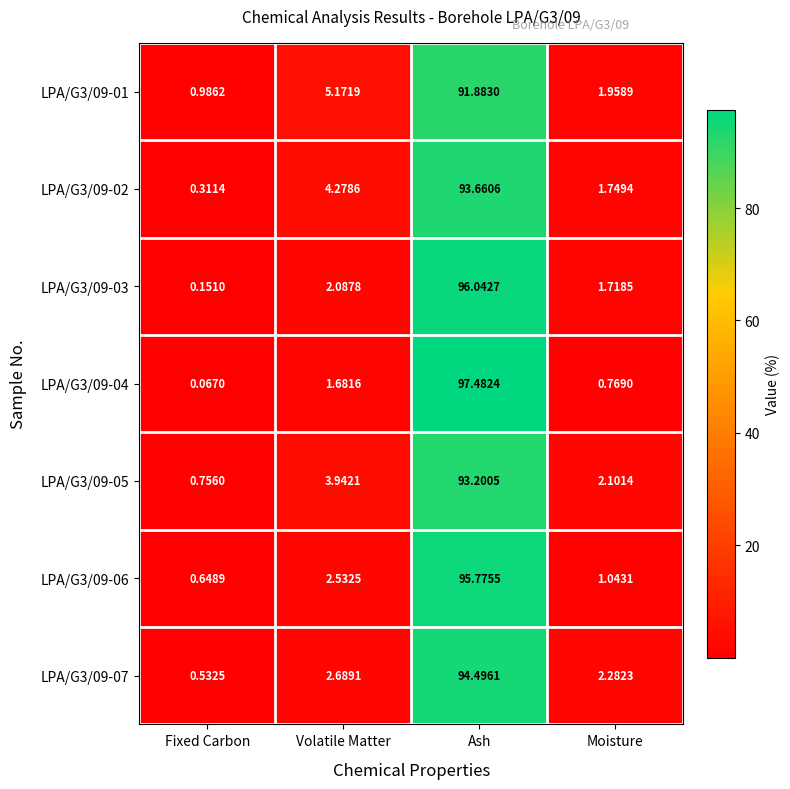

At which label does LPA/G3/09-02 first exceed 4?

Volatile Matter